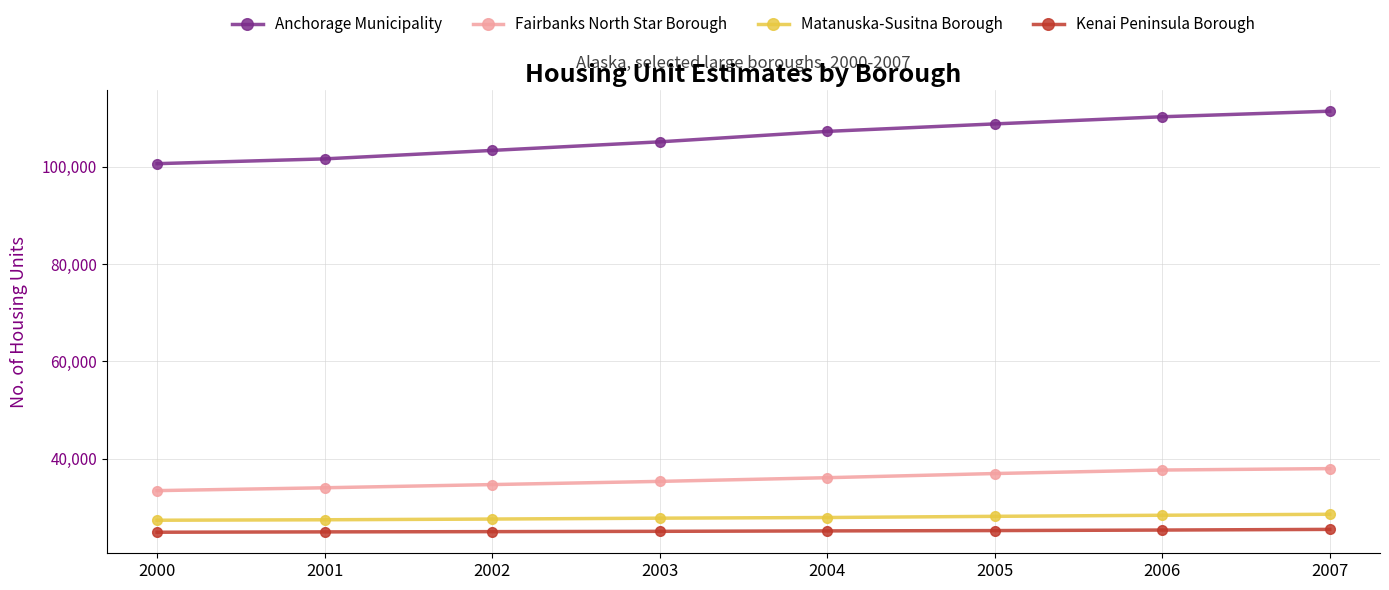

Rank the series at 2000 from lowest to highest value.

Kenai Peninsula Borough, Matanuska-Susitna Borough, Fairbanks North Star Borough, Anchorage Municipality